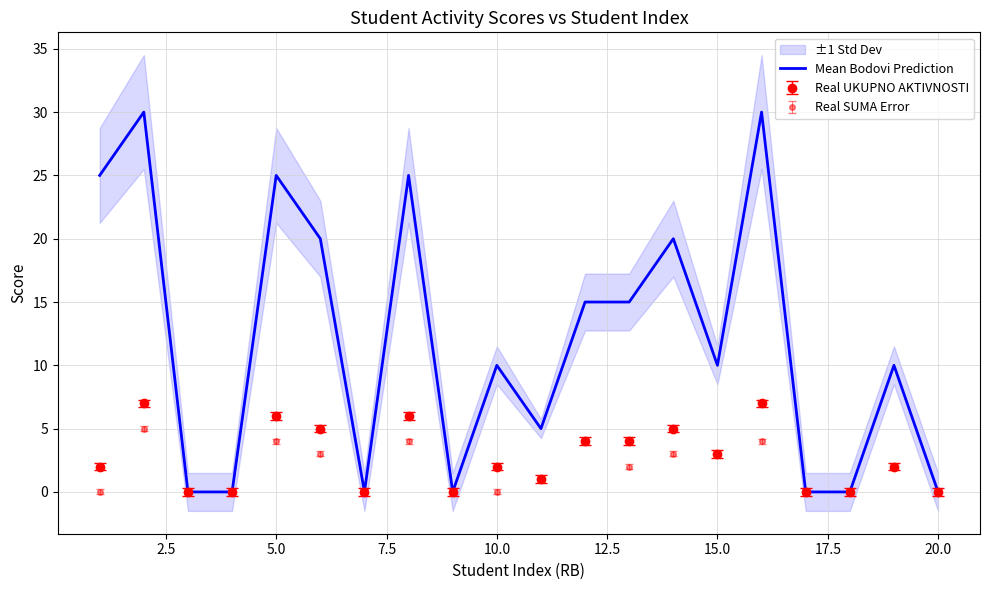

How many interior local peaks (higher than both neighbors) does the data have?

7